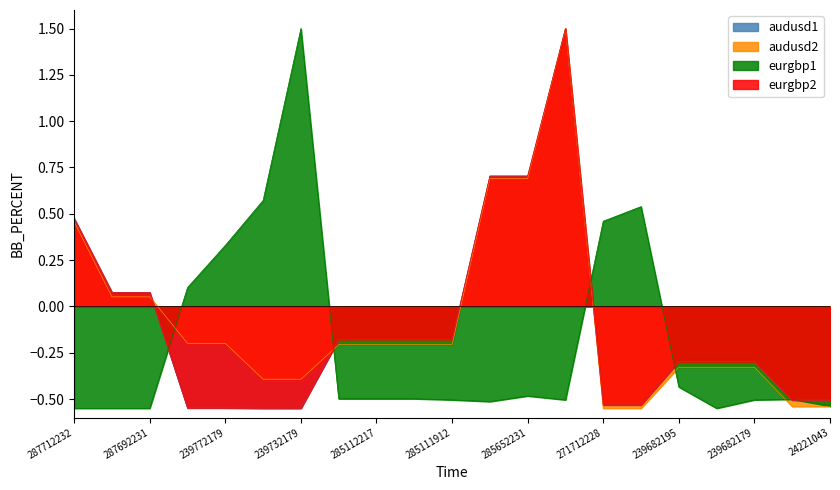

Which series changed the most between 271712227 and 24221043?

Залишок